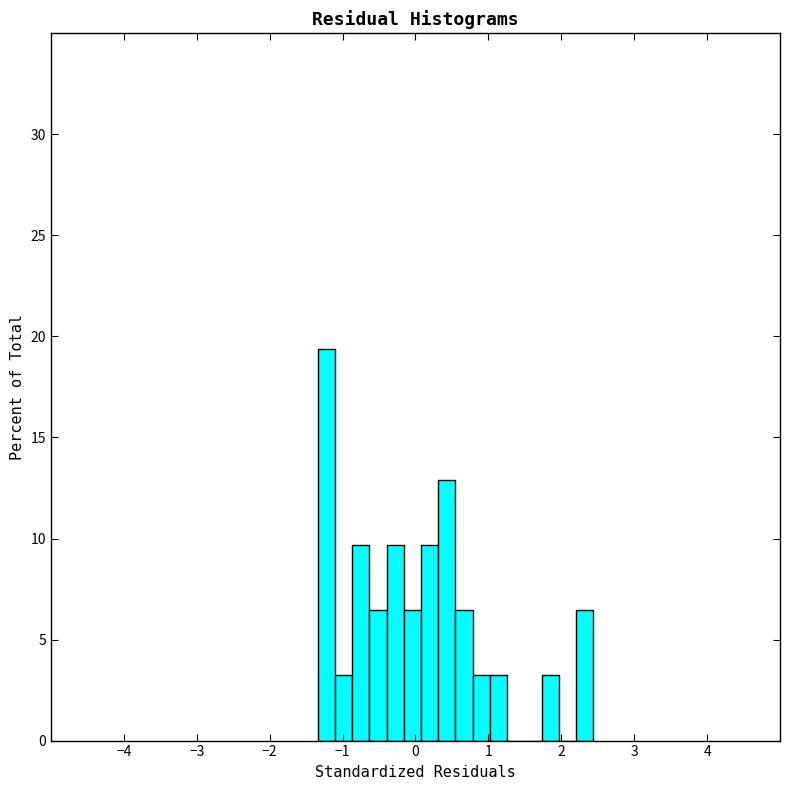

Around what value on the x-axis is the tallest bar? Give the approximate position of its centre, as read against the axis.

-1.2